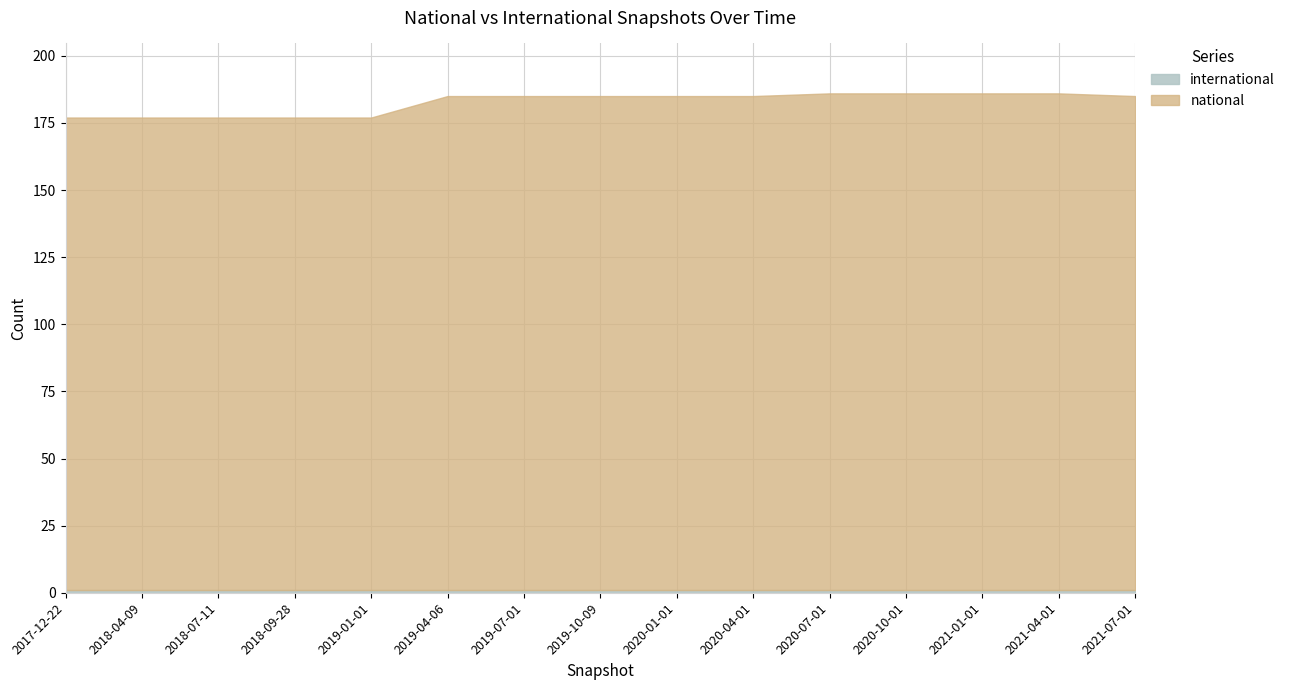

What is the difference between the highest and lowest values at 2018-04-09?

175